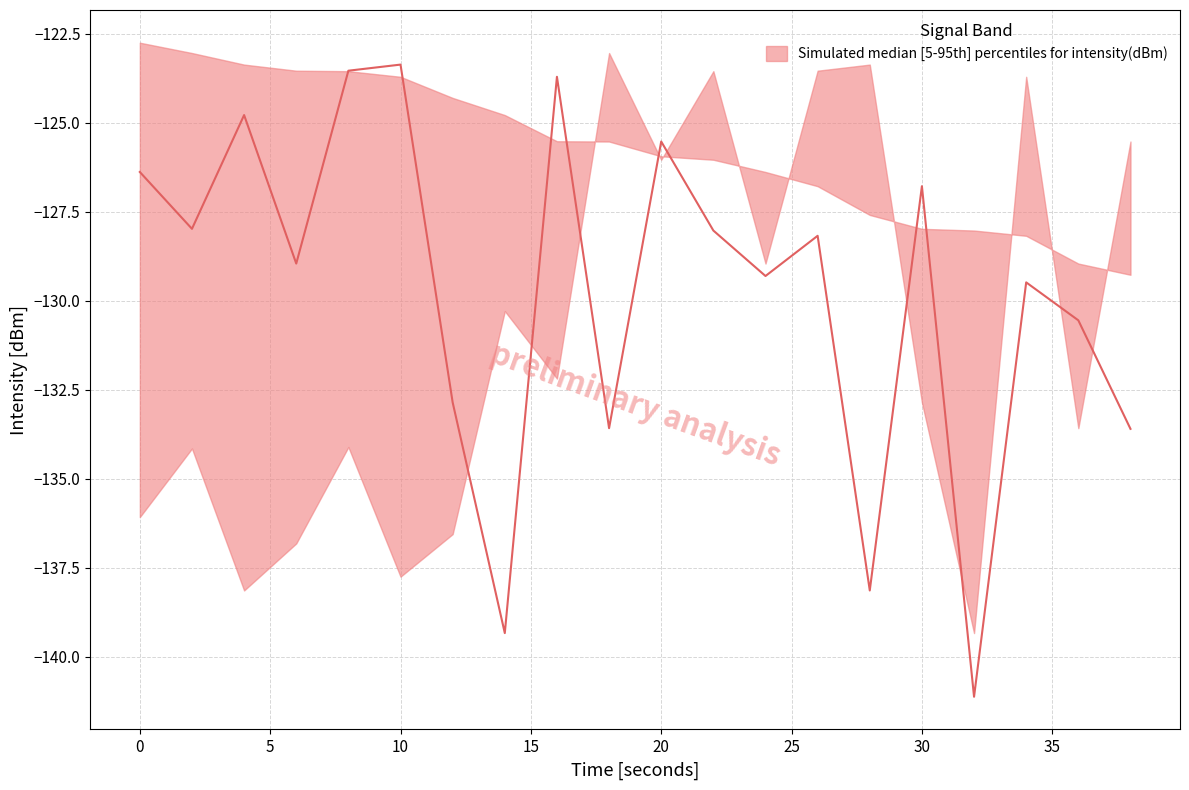

What is the value of the lower point at the 8th from the left?

-130.3